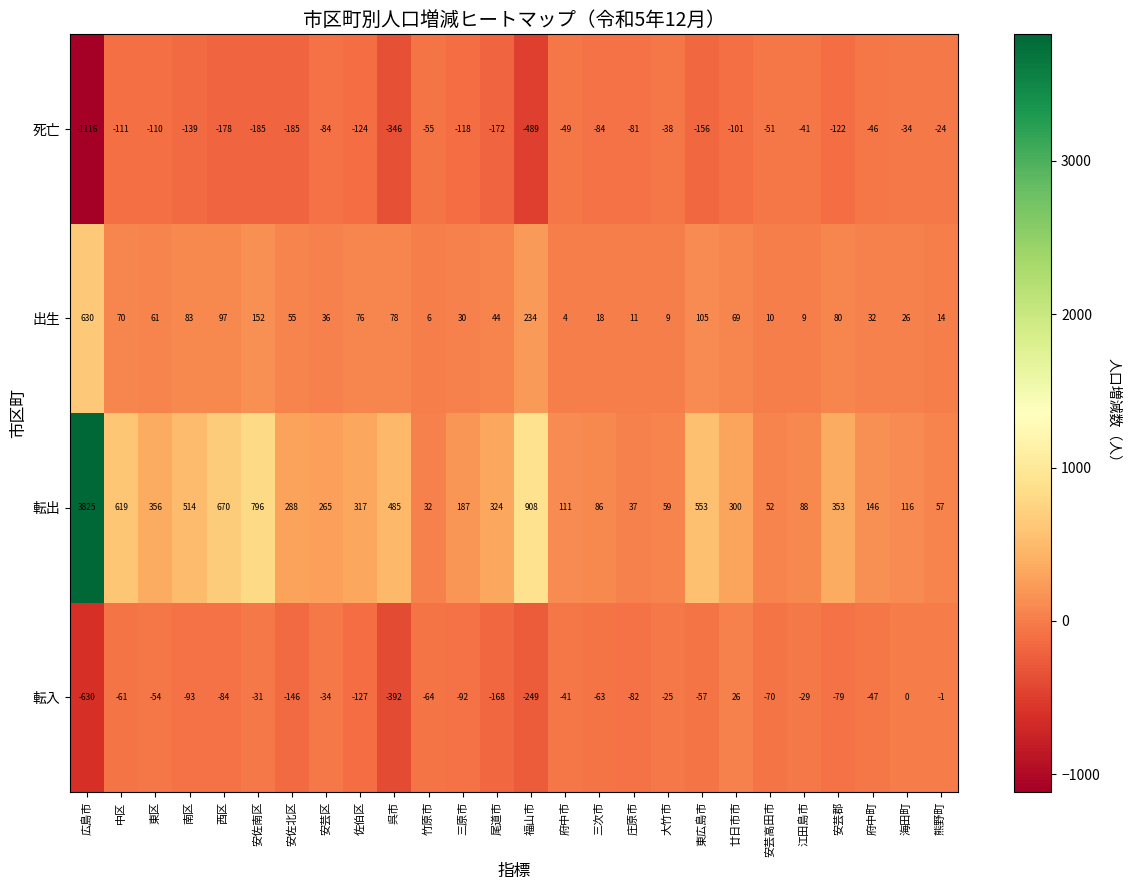

Which series changed the most between 庄原市 and 大竹市?

転入